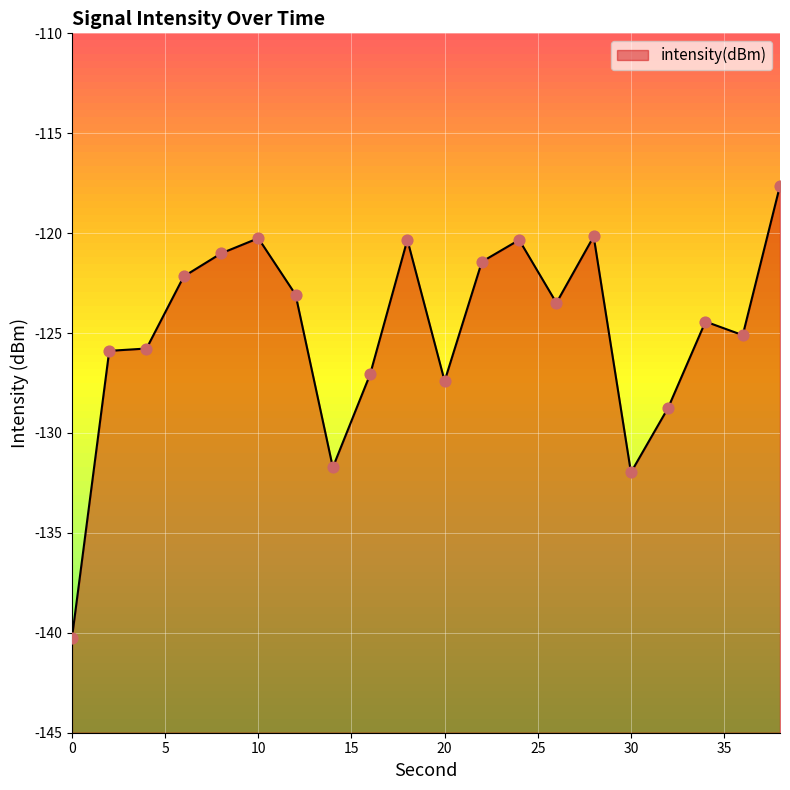

What is the change in value from 0 to 14?

+8.5